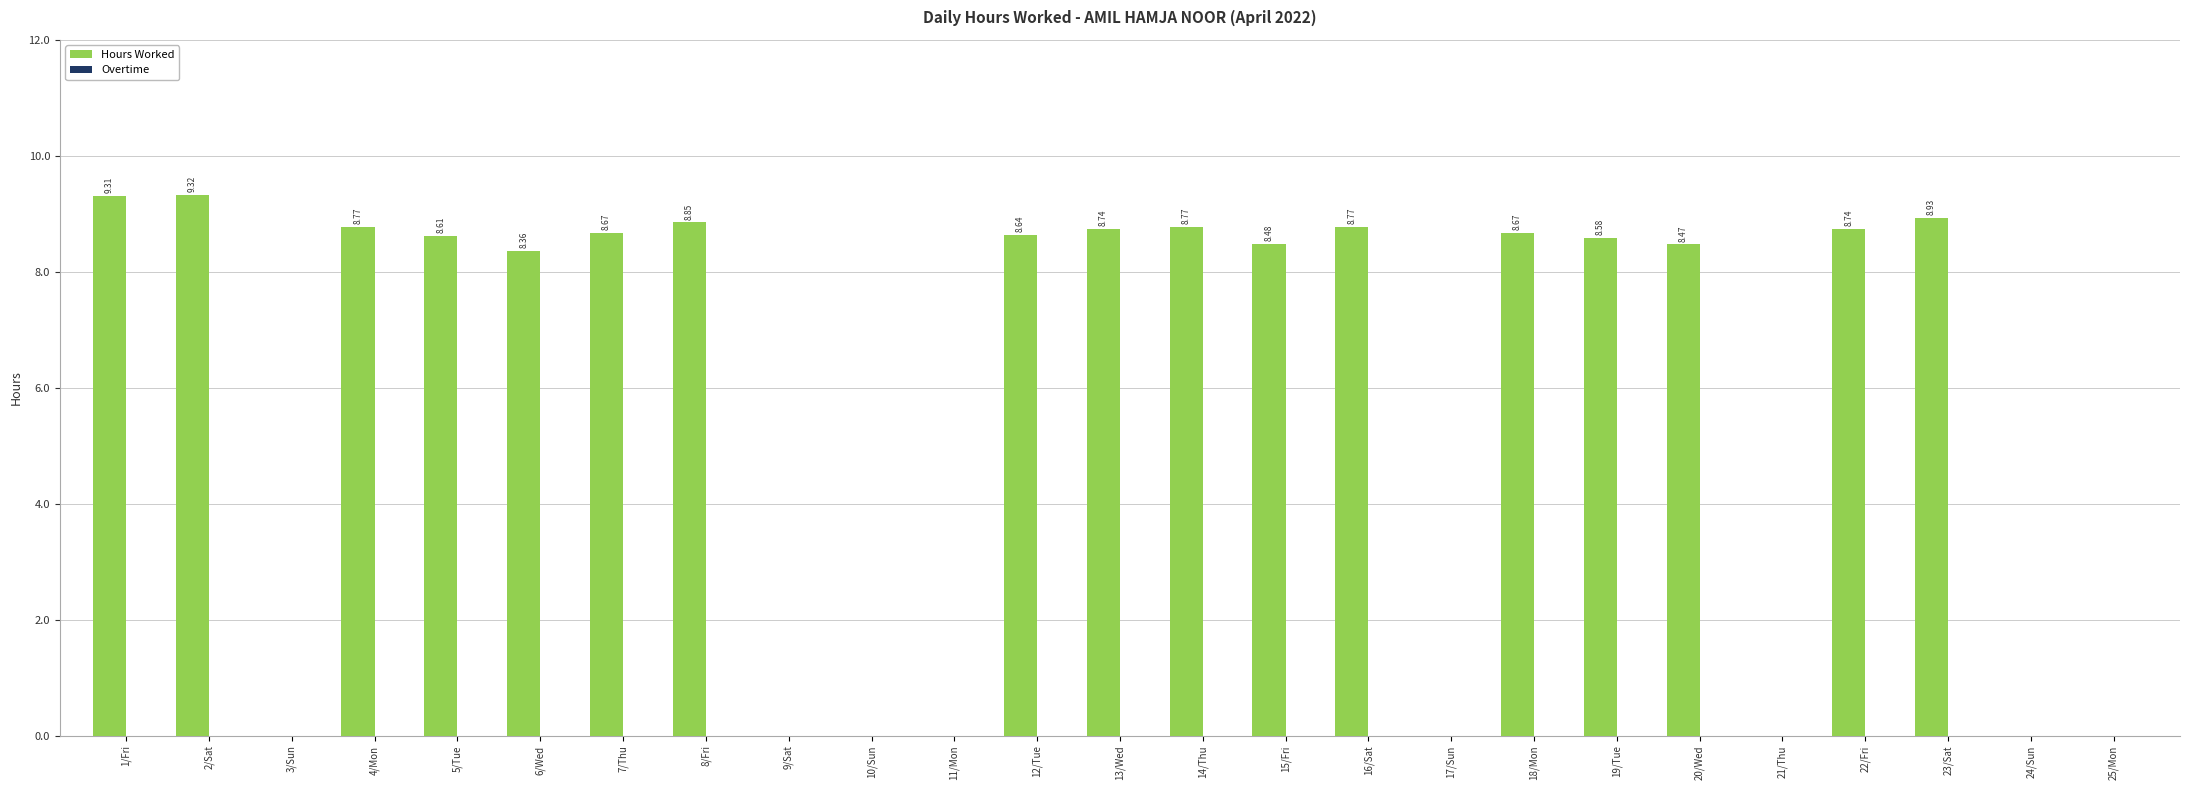

What is the change in value from 1/Fri to 20/Wed?

-0.8